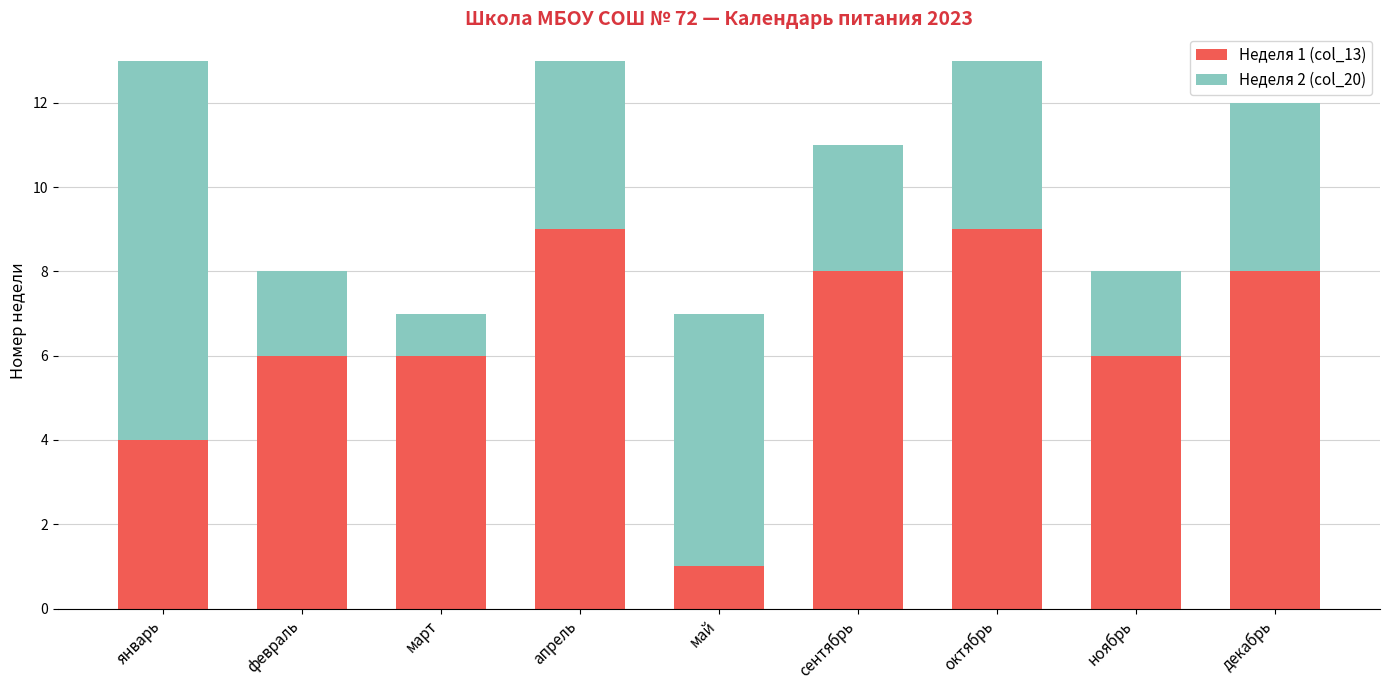

What is the total value across all series at февраль?

8